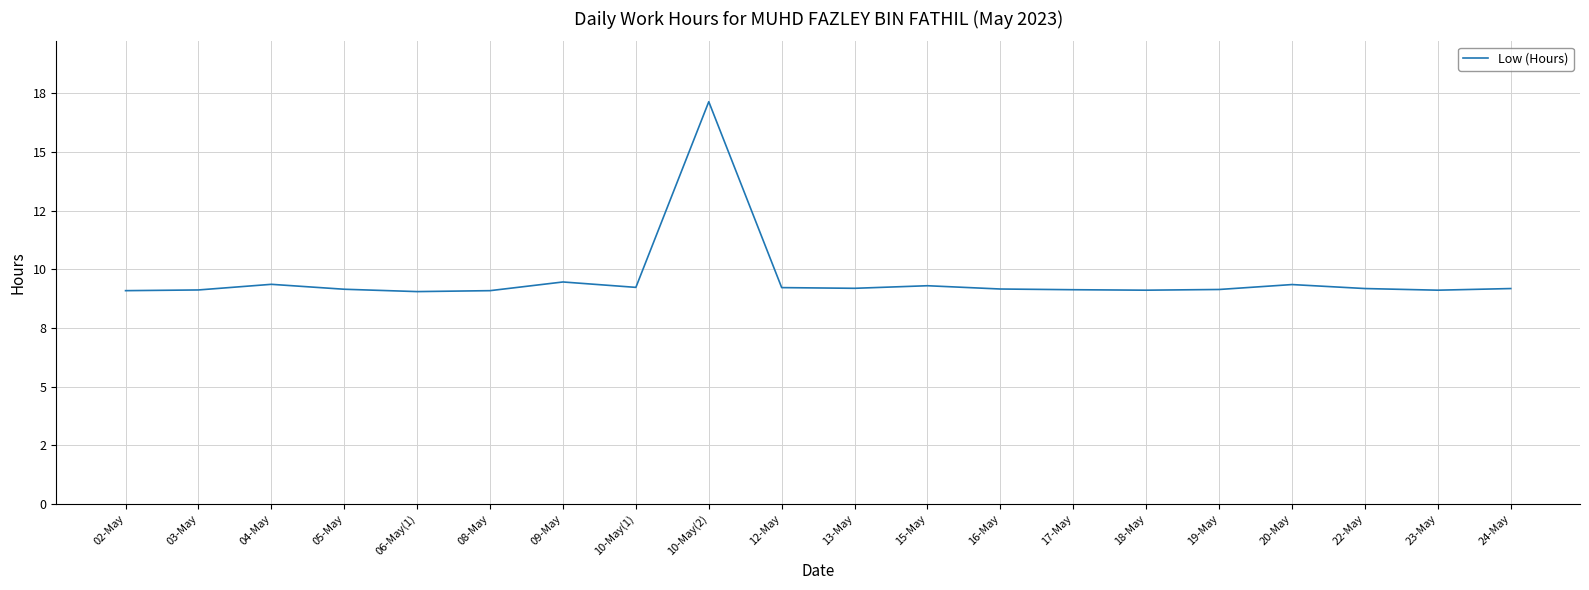

Is it true that the value at 16-May is 13.7?

False